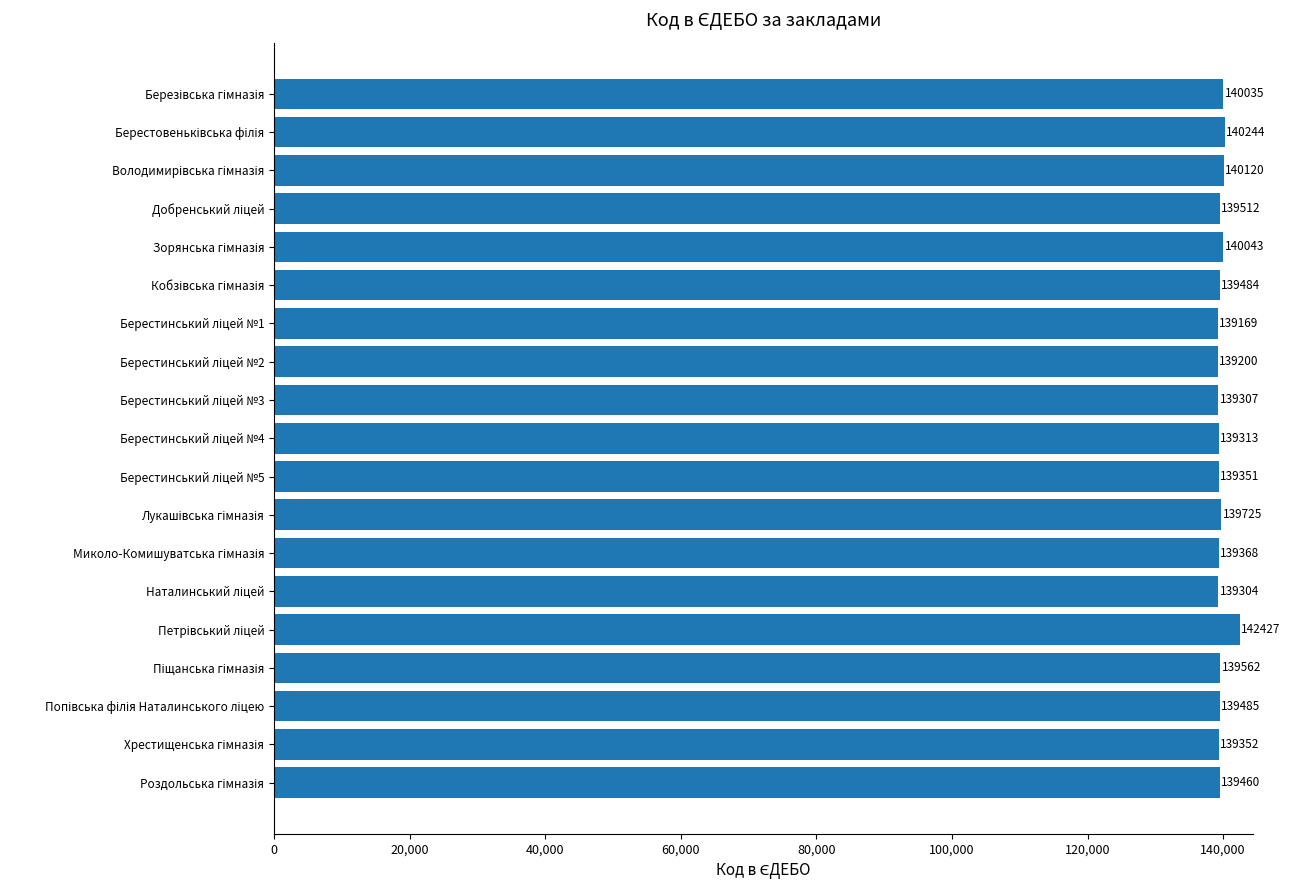

What is the maximum value shown in the chart?

142427